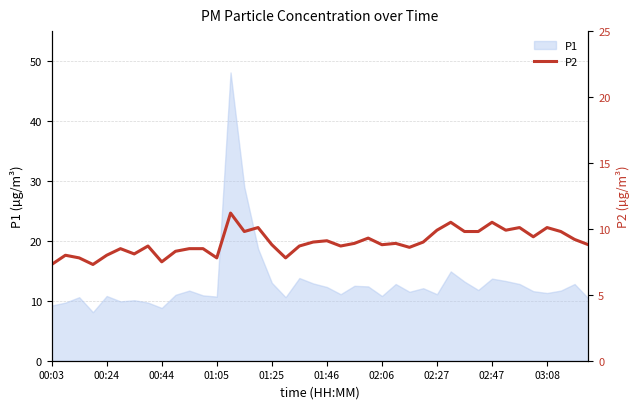

Reading right to left, extract all data points from this chart.

8.8	9.2	9.8	10.1	9.4	10.1	9.9	10.5	9.8	9.8	10.5	9.9	9.0	8.6	8.9	8.8	9.3	8.9	8.7	9.1	9.0	8.7	7.8	8.8	10.1	9.8	11.2	7.8	8.5	8.5	8.3	7.5	8.7	8.1	8.5	8.0	7.3	7.8	8.0	7.3